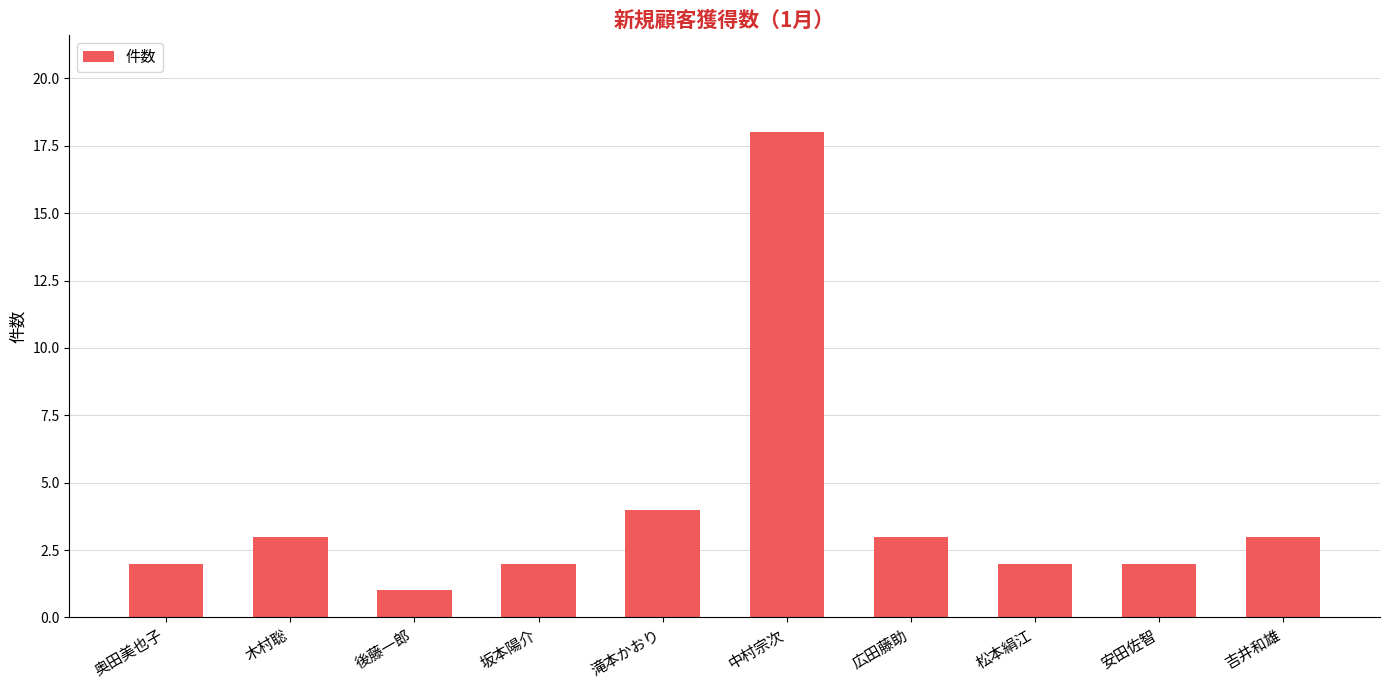

Is it true that the value at 広田藤助 is 2?

False